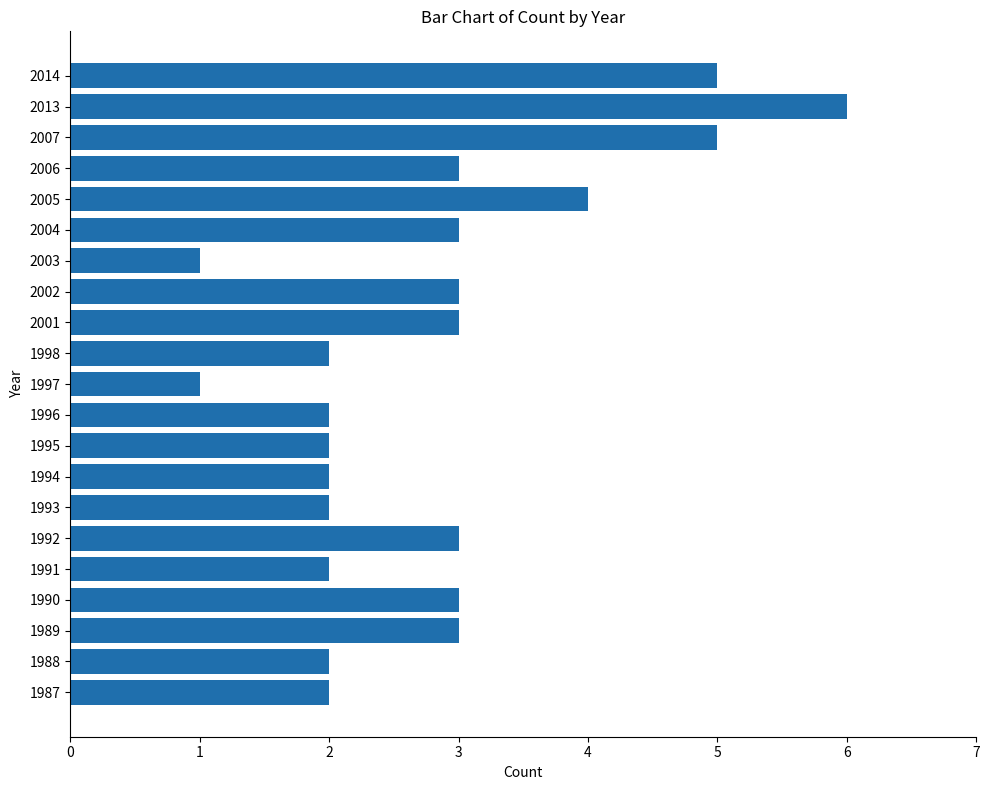

What is the greatest value displayed?

6